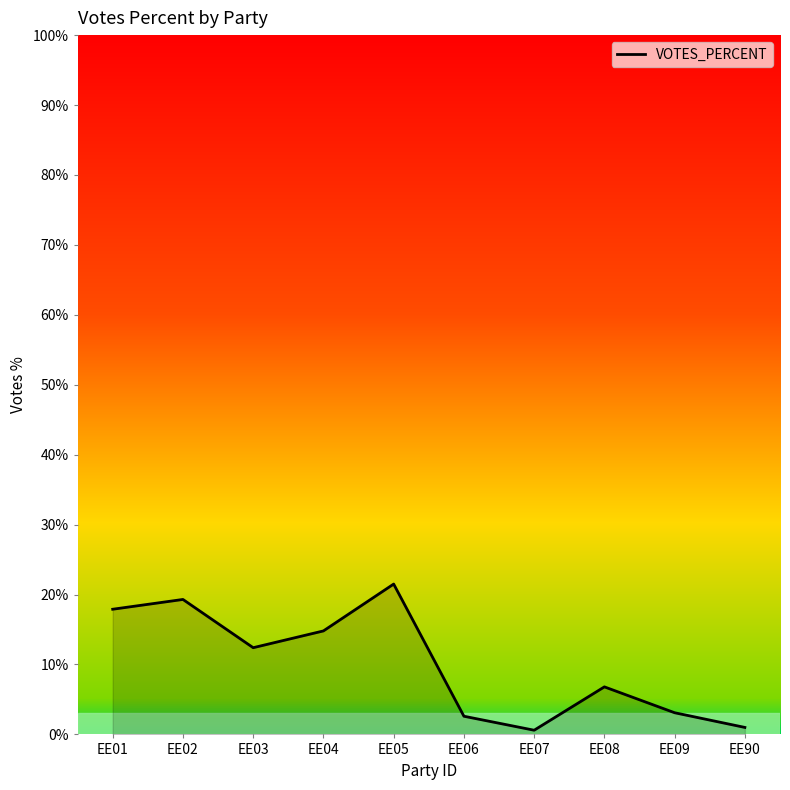

How many interior local peaks (higher than both neighbors) does the data have?

3